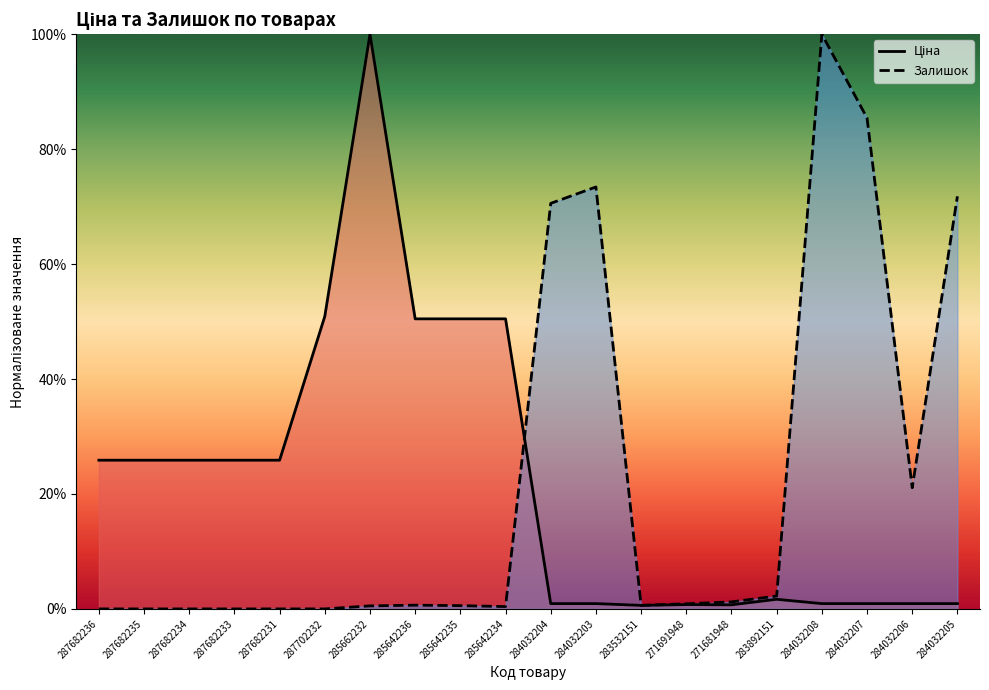

Which has a higher value, 287682233 or 283532151?

287682233